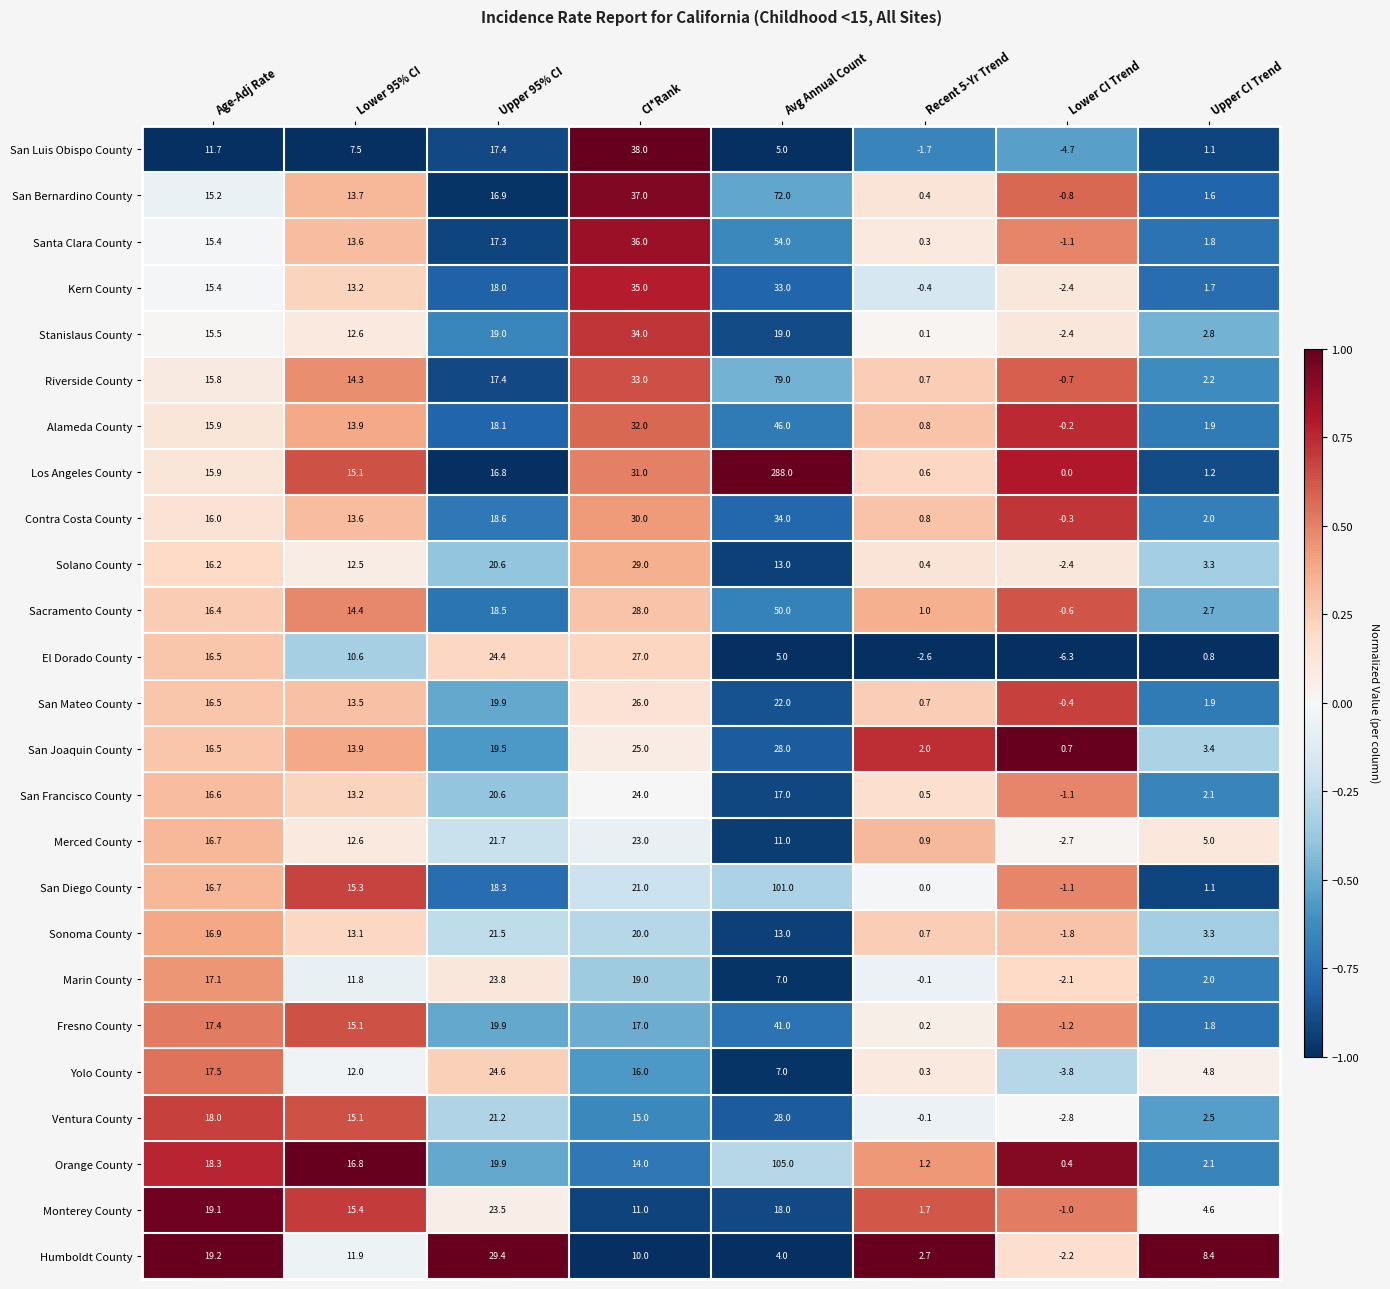

What is the spread (max minus min) of values at Upper CI Trend?

7.6